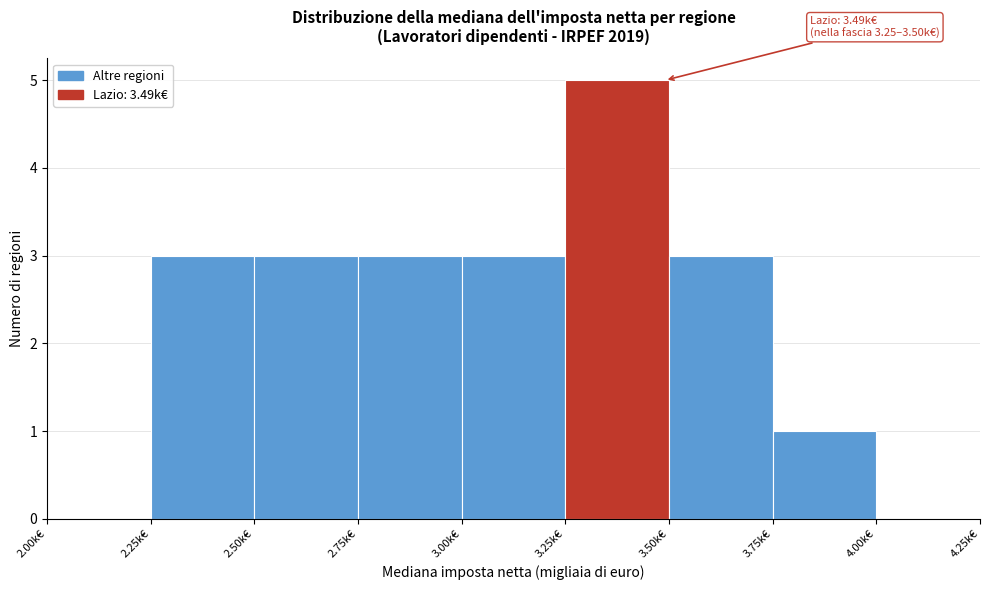

Which range on the x-axis has the tallest bar?

3.25 to 3.50